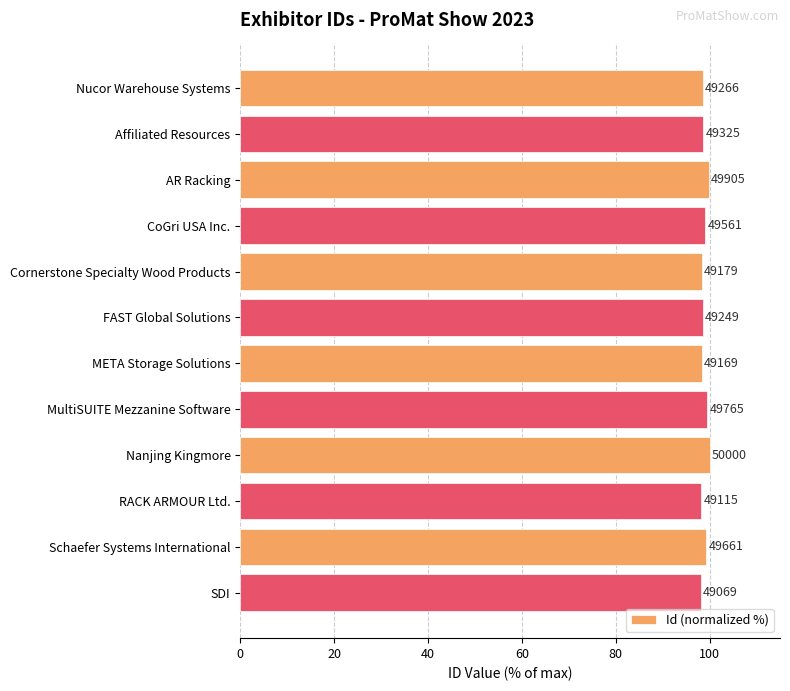

How many bars are there in total?

12